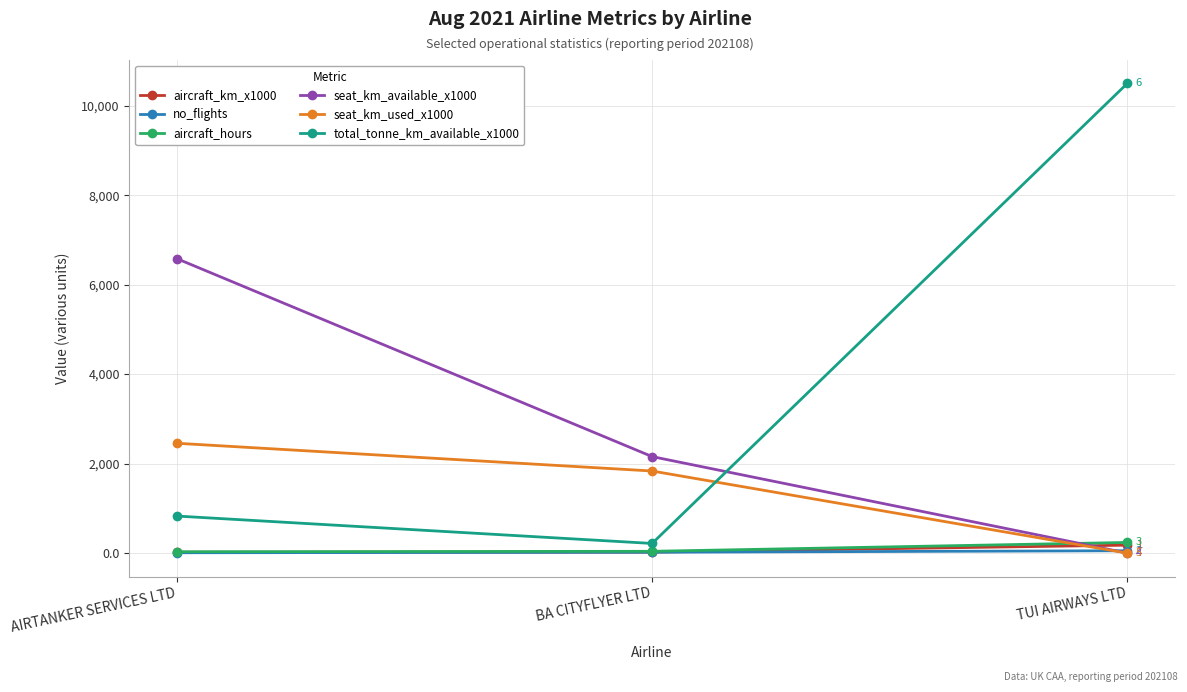

Is the value of no_flights at TUI AIRWAYS LTD greater than the value of total_tonne_km_available_x1000 at TUI AIRWAYS LTD?

No